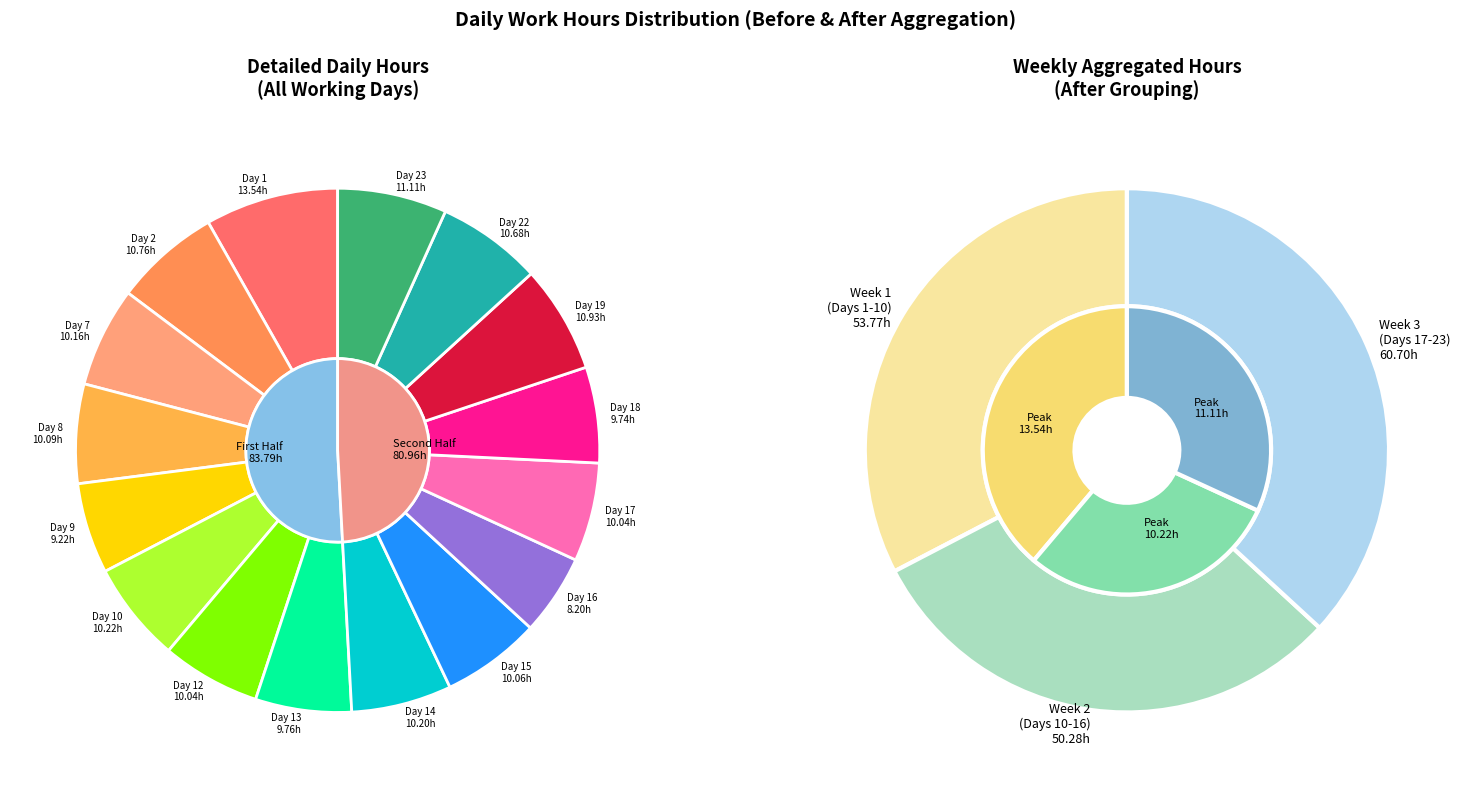

Is it true that Day 1 is 8% of the pie?

True